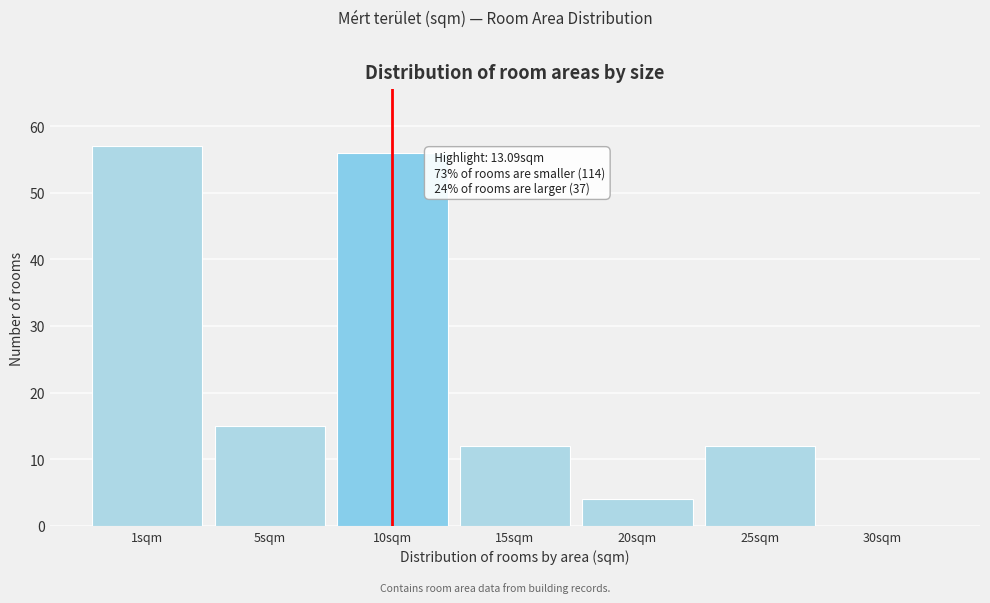

Reading right to left, extract all data points from this chart.

30sqm=0	25sqm=12	20sqm=4	15sqm=12	10sqm=56	5sqm=15	1sqm=57